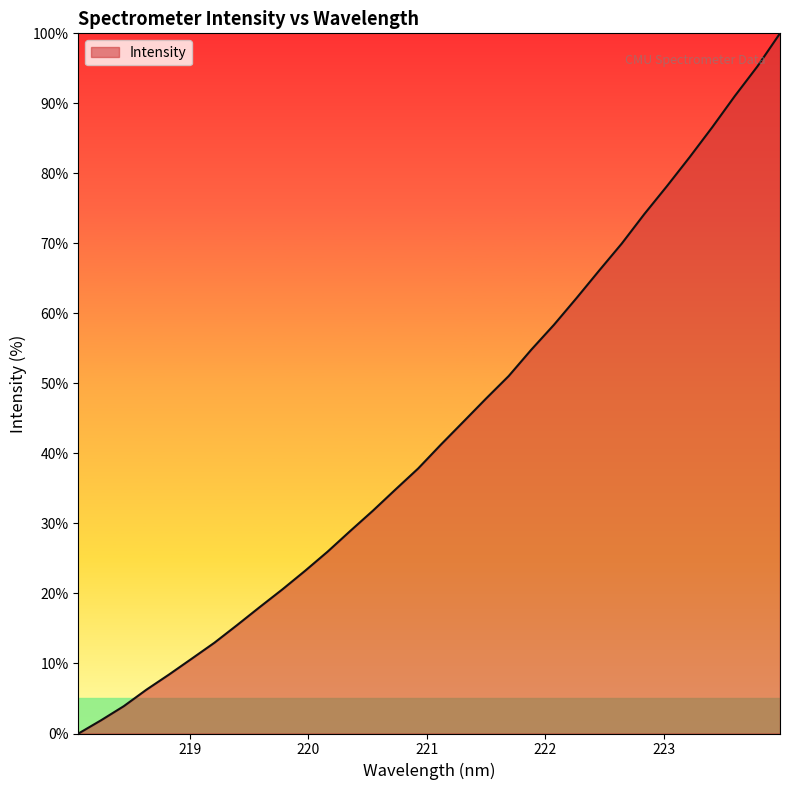

What is the maximum value shown in the chart?

100.0